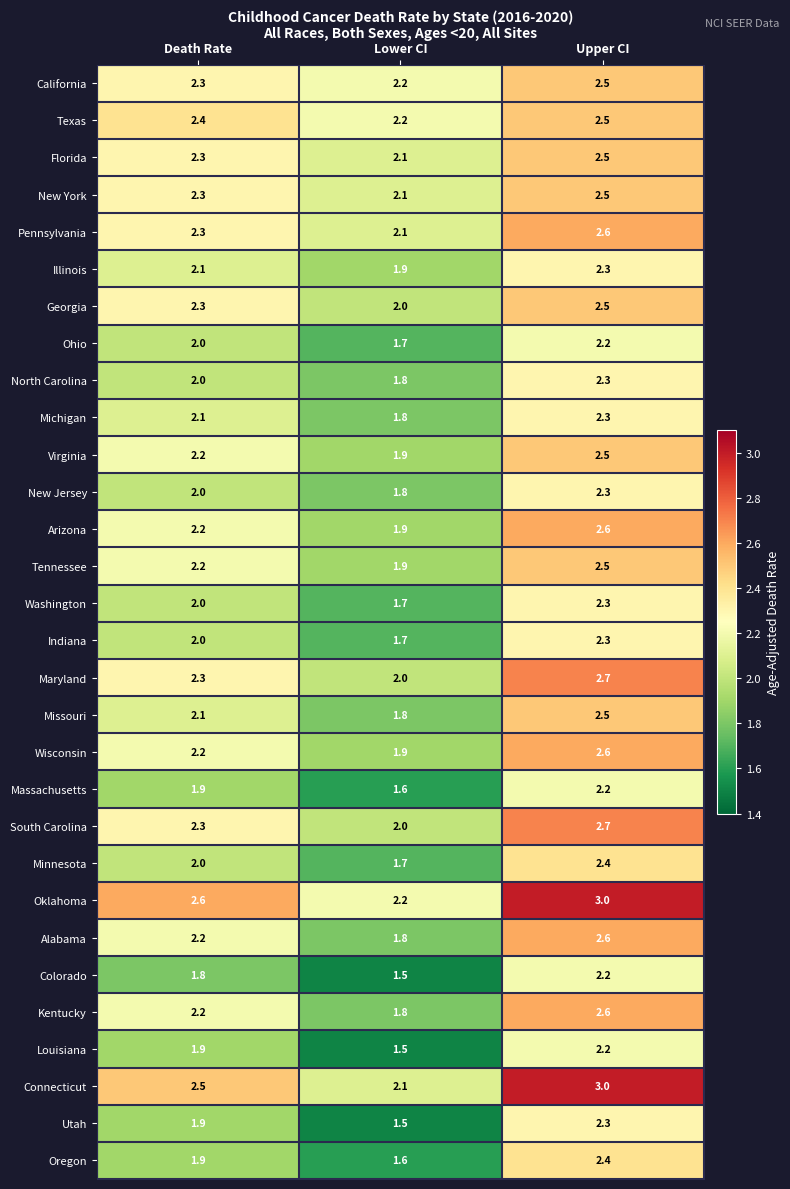

What is the difference between the highest and lowest values at Lower CI?

0.7